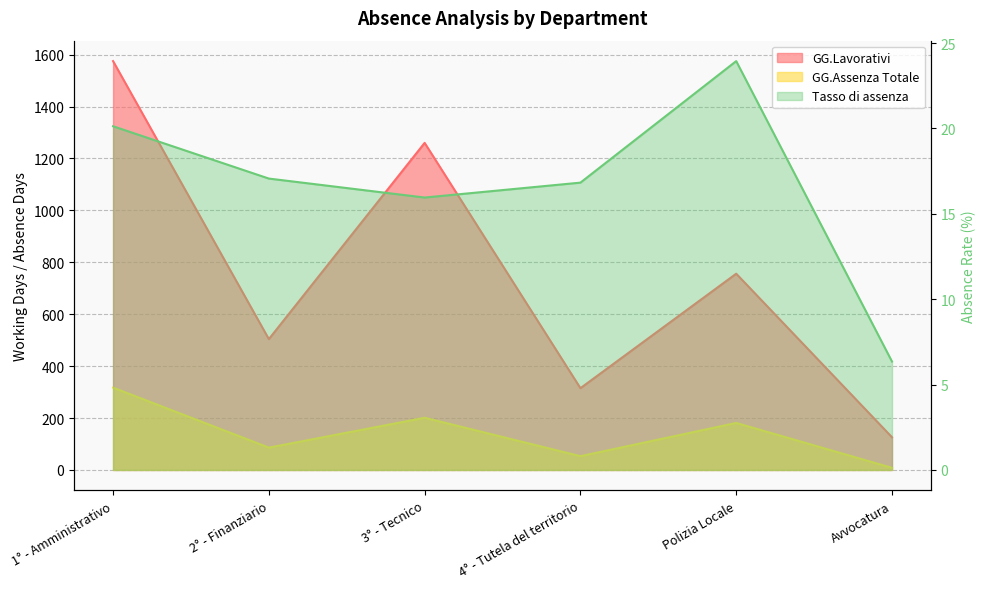

How many values in the GG.Lavorativi series exceed 756?

2